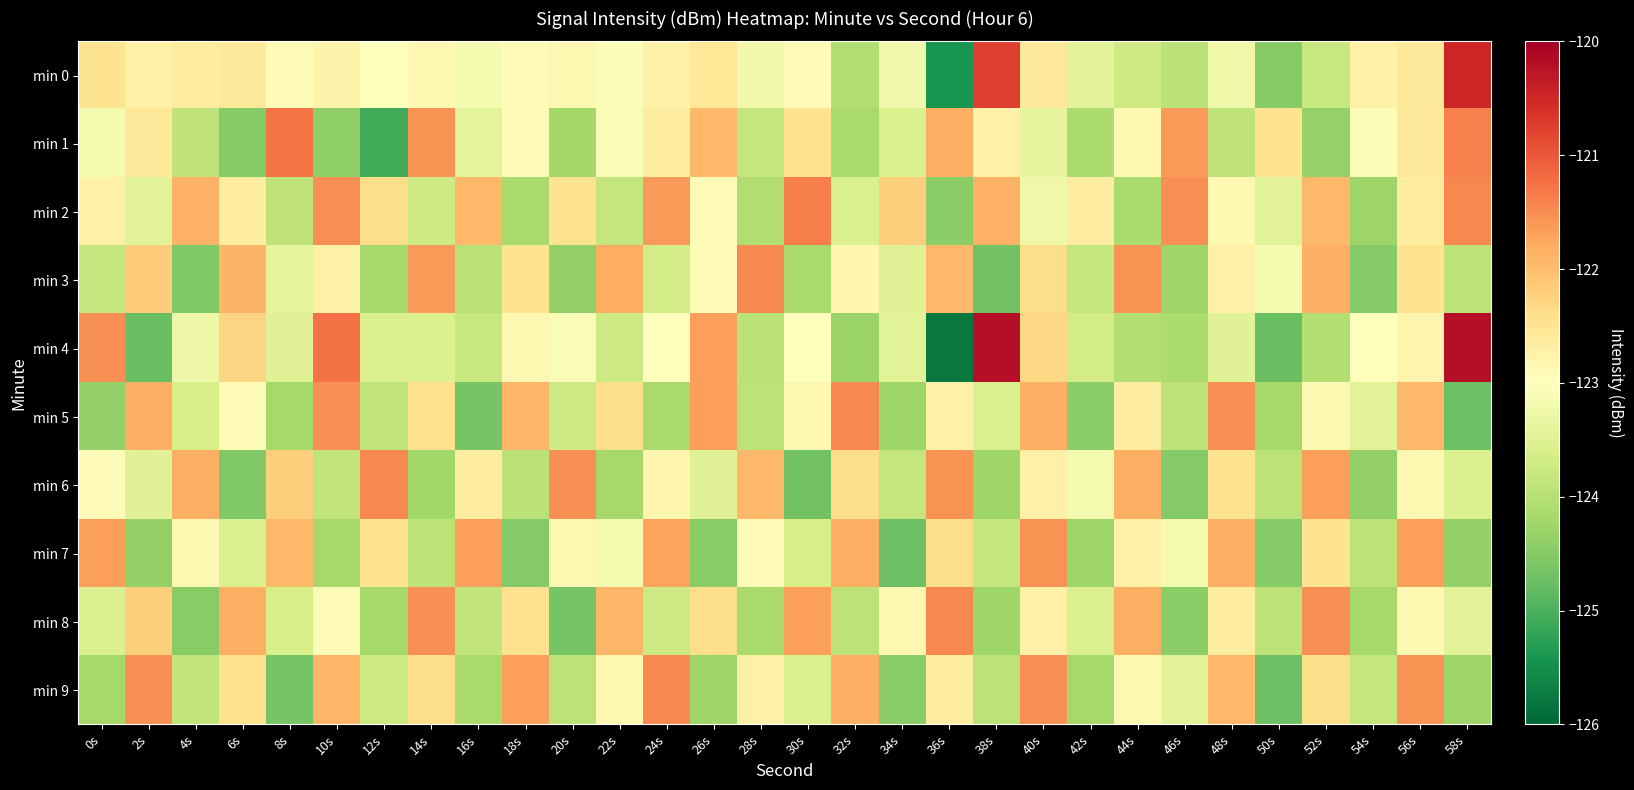

List the series in order of their peak value, lowest first.

min 7, min 3, min 5, min 8, min 9, min 6, min 2, min 1, min 0, min 4